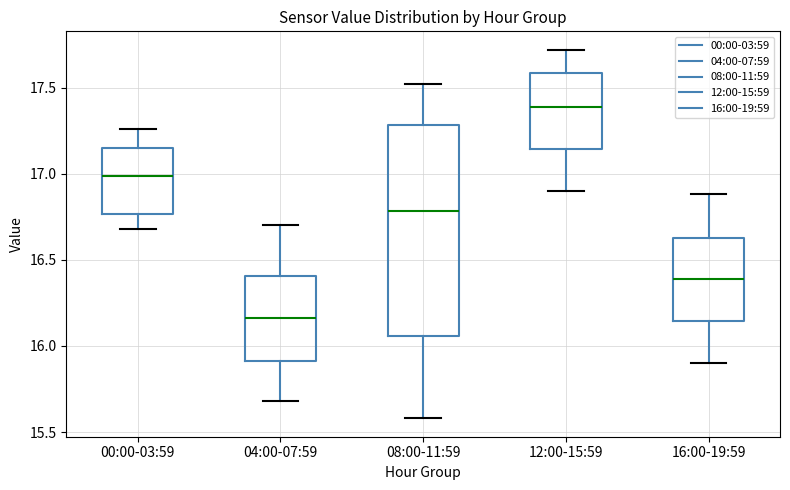

Reading left to right, transcribe this box plot: for each box, give where its median line is, the range the box spans, and where its two whiskers end, as read against the y-axis. The values are not printed on the chart, so give them approximately, as read against the axis.

00:00-03:59: median 17.00, box 16.75 to 17.15, whiskers 16.70 to 17.25
04:00-07:59: median 16.15, box 15.90 to 16.40, whiskers 15.70 to 16.70
08:00-11:59: median 16.80, box 16.05 to 17.30, whiskers 15.60 to 17.50
12:00-15:59: median 17.40, box 17.15 to 17.60, whiskers 16.90 to 17.70
16:00-19:59: median 16.40, box 16.15 to 16.65, whiskers 15.90 to 16.90